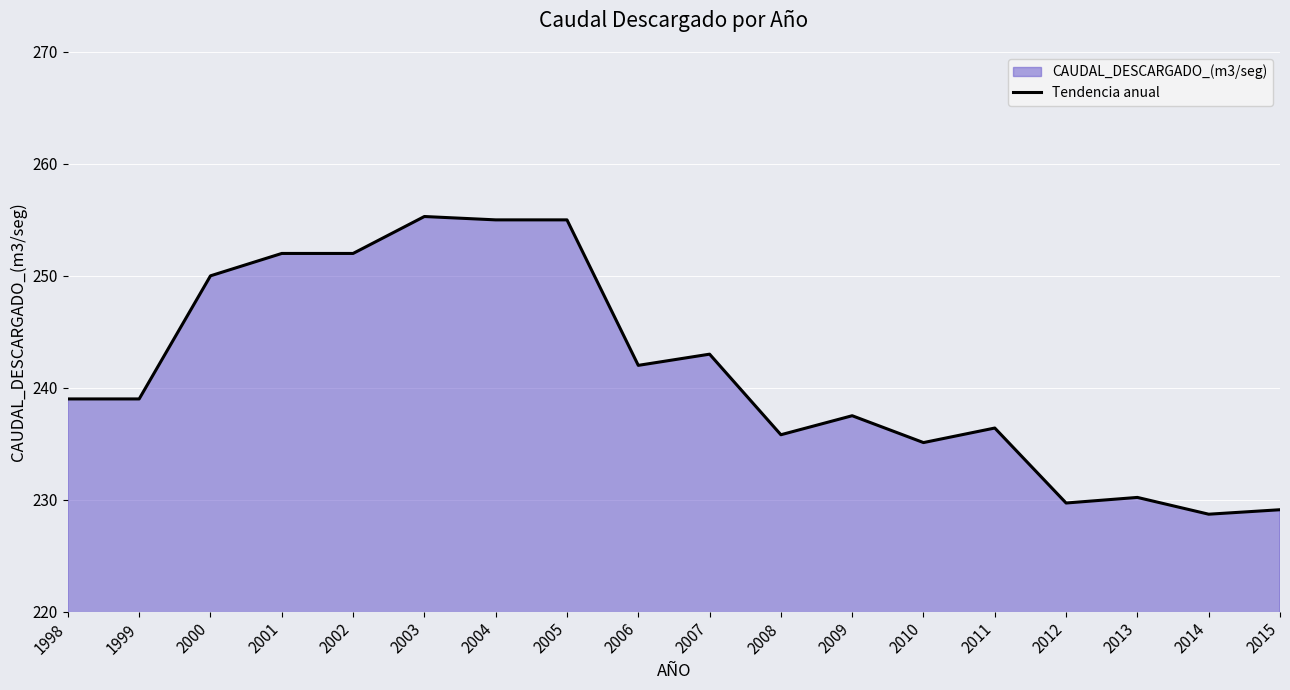

What is the value of the 8th point from the left?

255.0